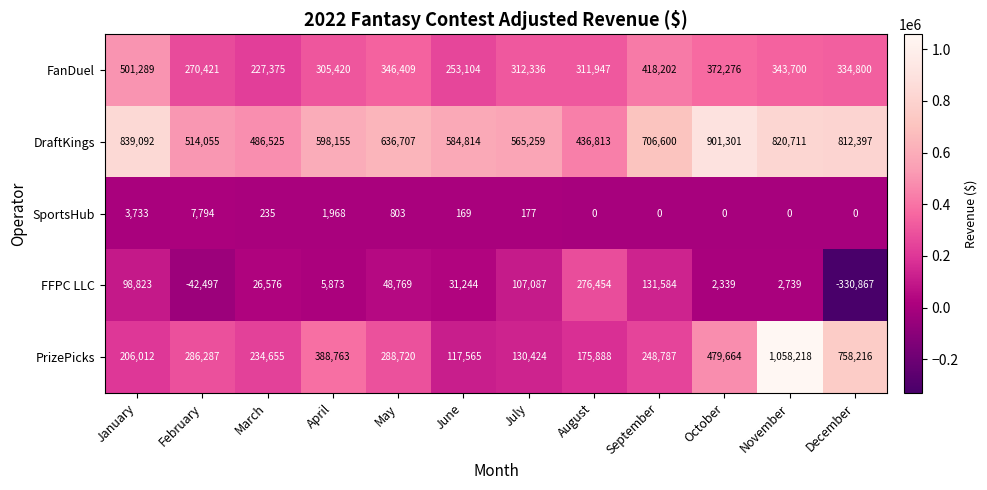

Where is DraftKings nearest to the value 669057?

May